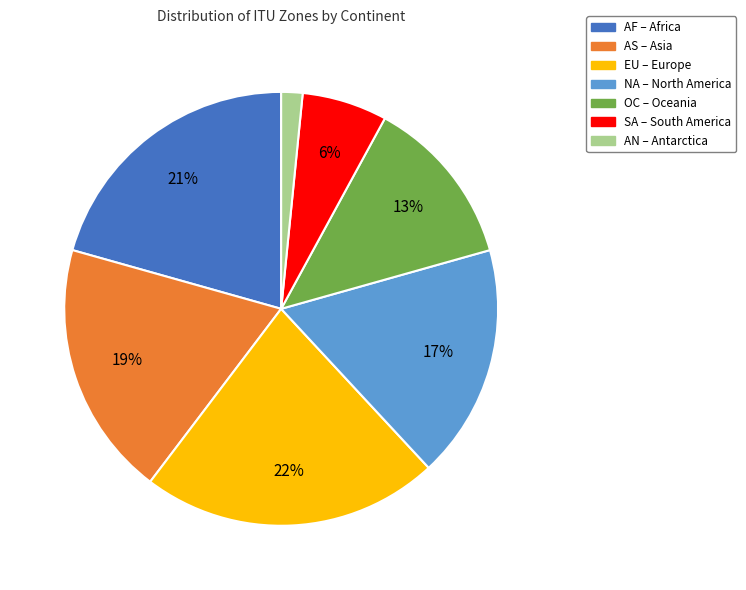

Which has a higher value, AF or SA?

AF